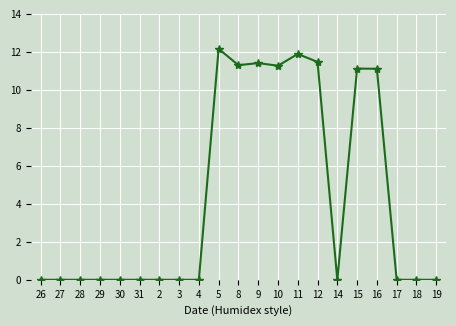

What is the maximum value shown in the chart?

12.2